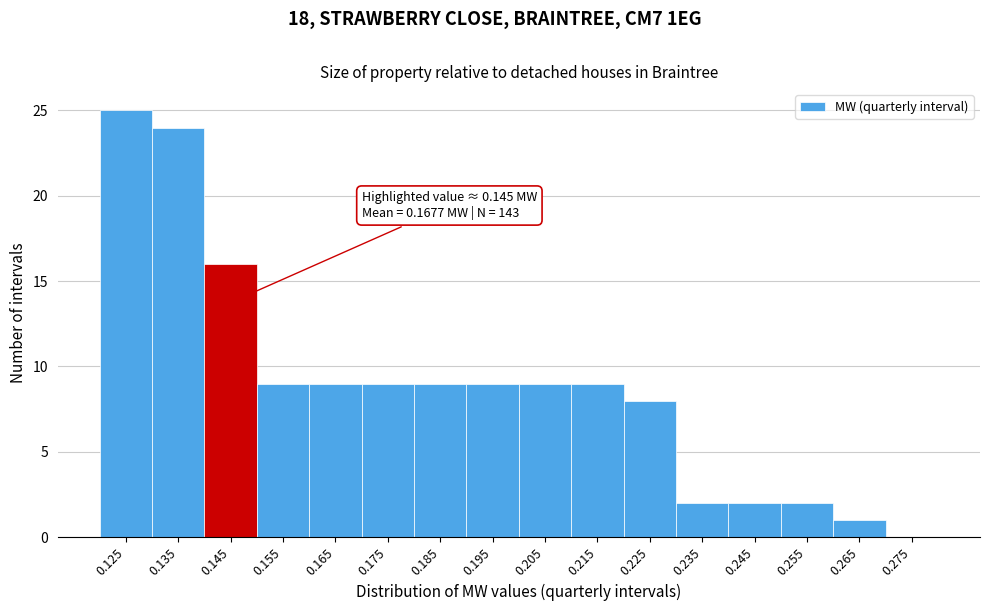

Over which range of the x-axis is the bar tallest?

0.12 to 0.13